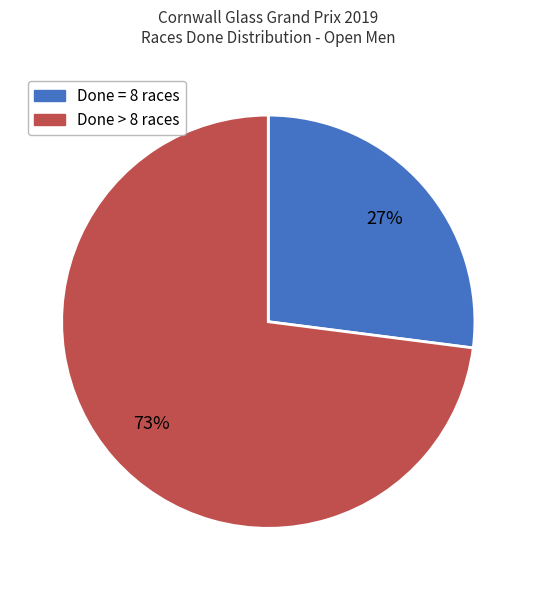

Is there a majority slice in this chart?

Yes